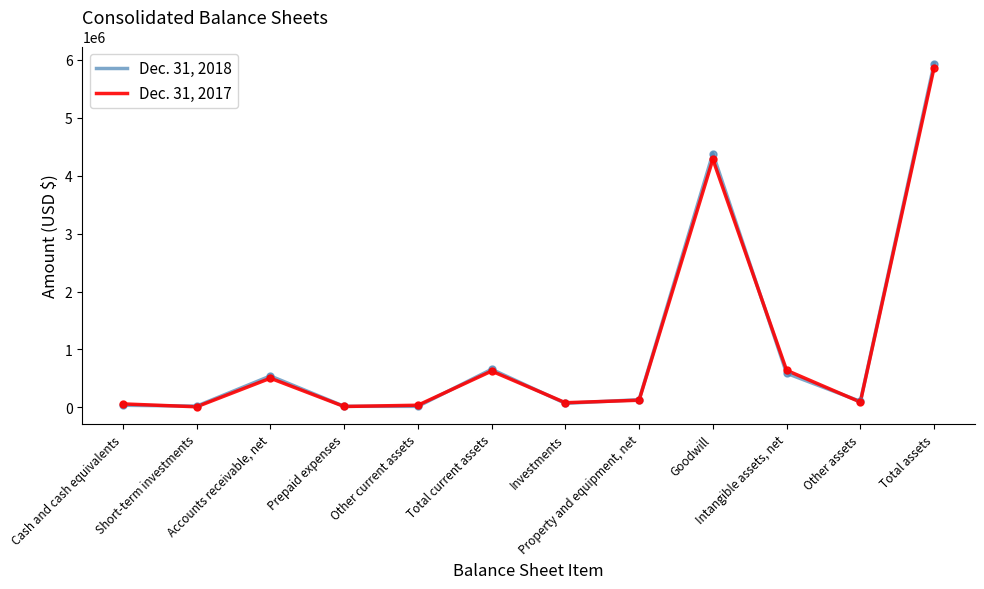

What are all the series names shown in the legend?

Dec. 31, 2018, Dec. 31, 2017